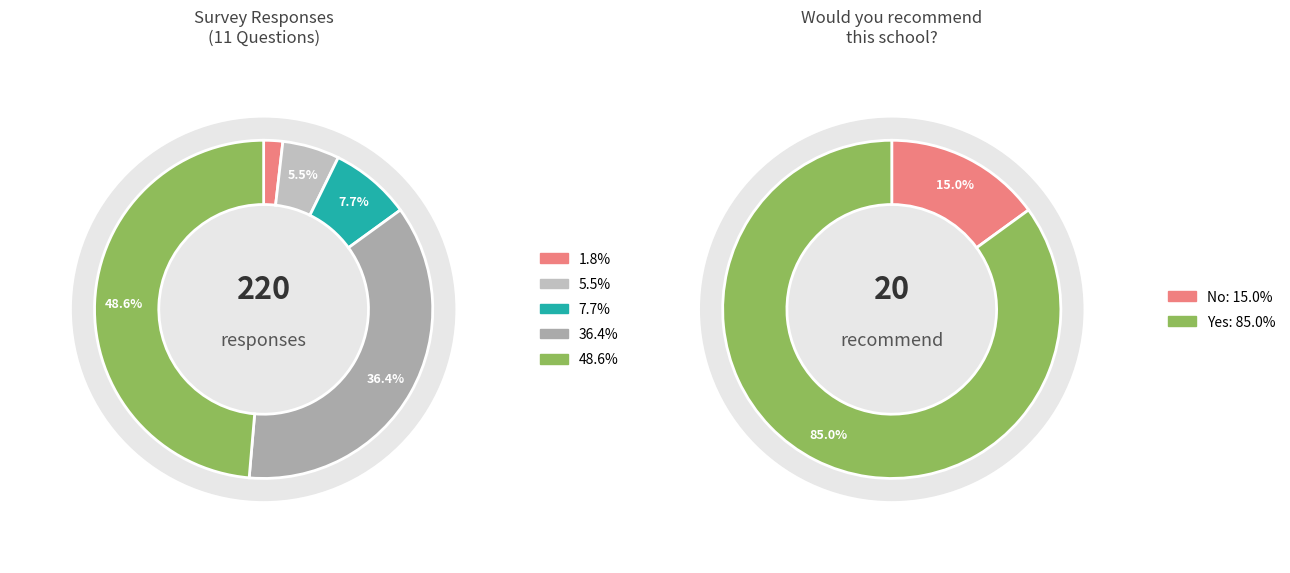

Do 8 and 5 together represent more than half of the pie?

No